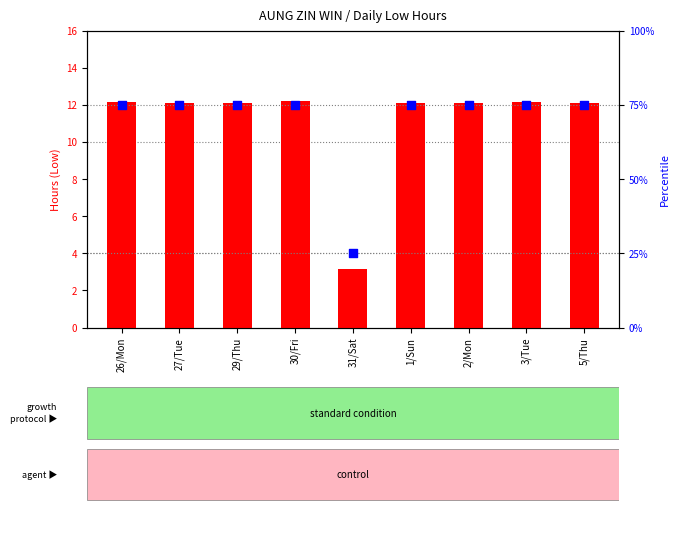

Is the value of percentile rank within the sample at 31/Sat greater than the value of count at 31/Sat?

Yes